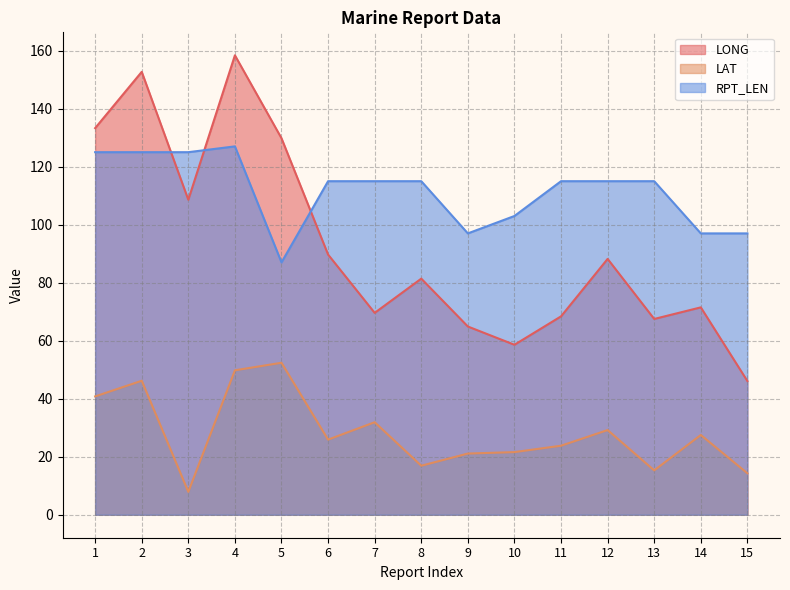

What is the spread (max minus min) of values at 13?

99.7